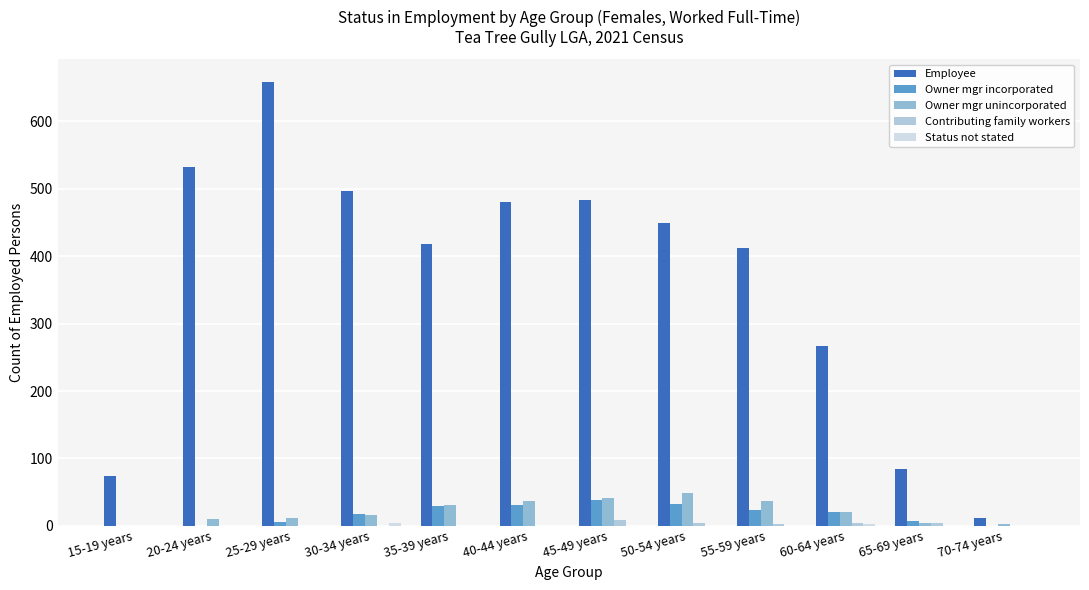

Are the bars horizontal?

No